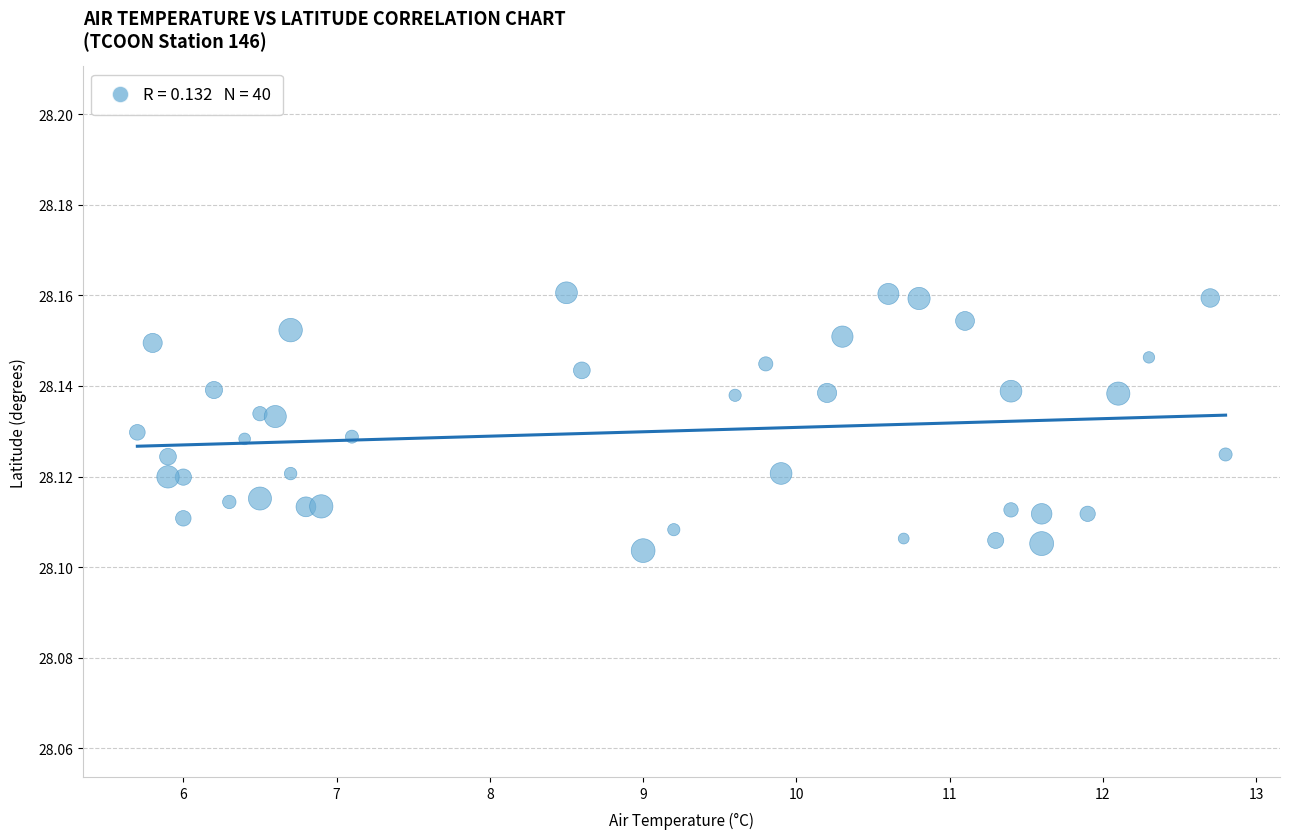

What is the range of X values (max minus min)?

7.1